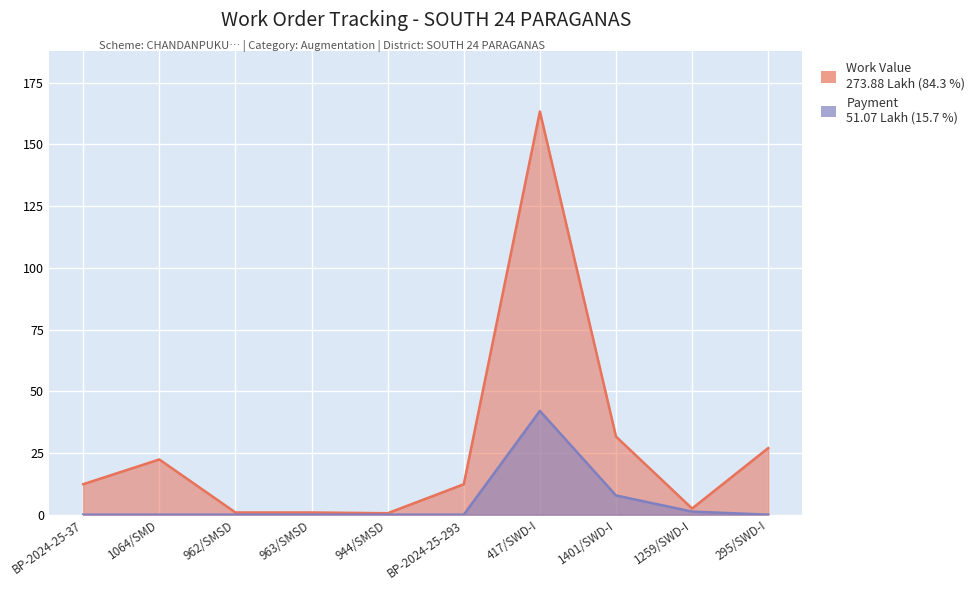

True or false: Work Value (Rs. Lakh) and Payment (Rs. Lakh) intersect in this chart.

False